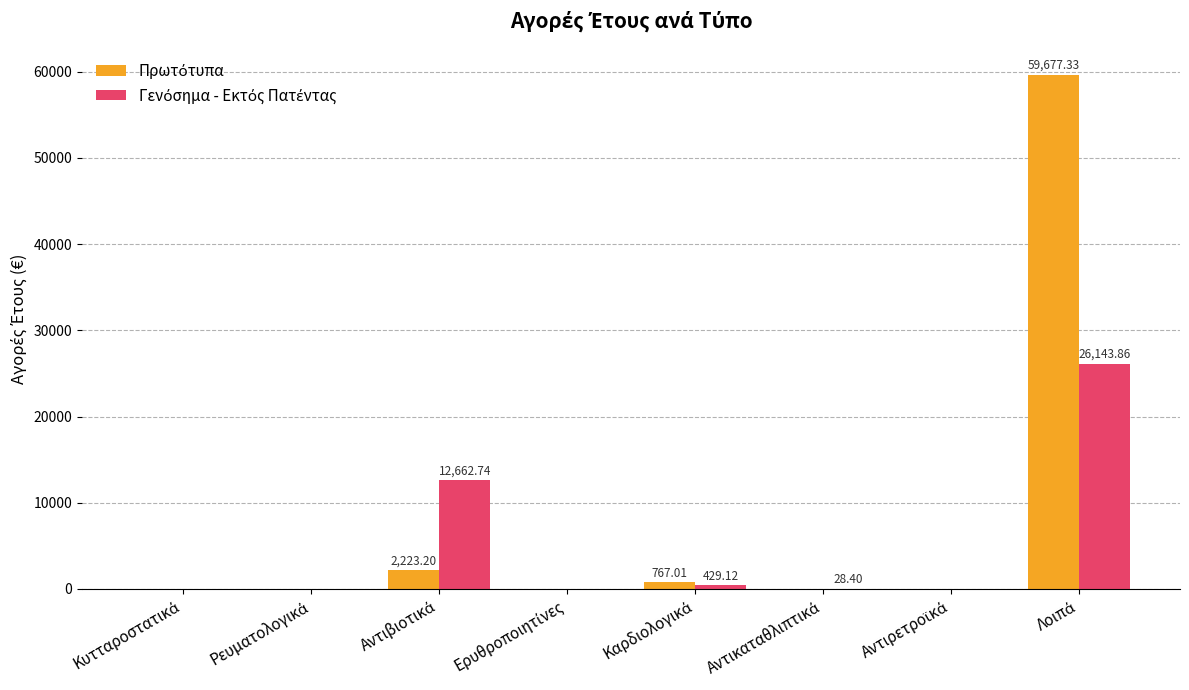

Between Λοιπά and Καρδιολογικά, which is larger?

Λοιπά